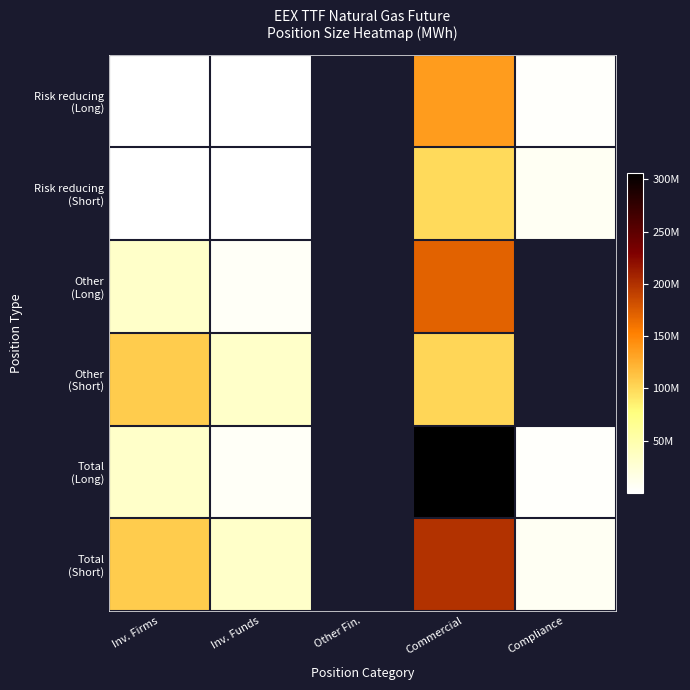

How many data points does each series have?

5